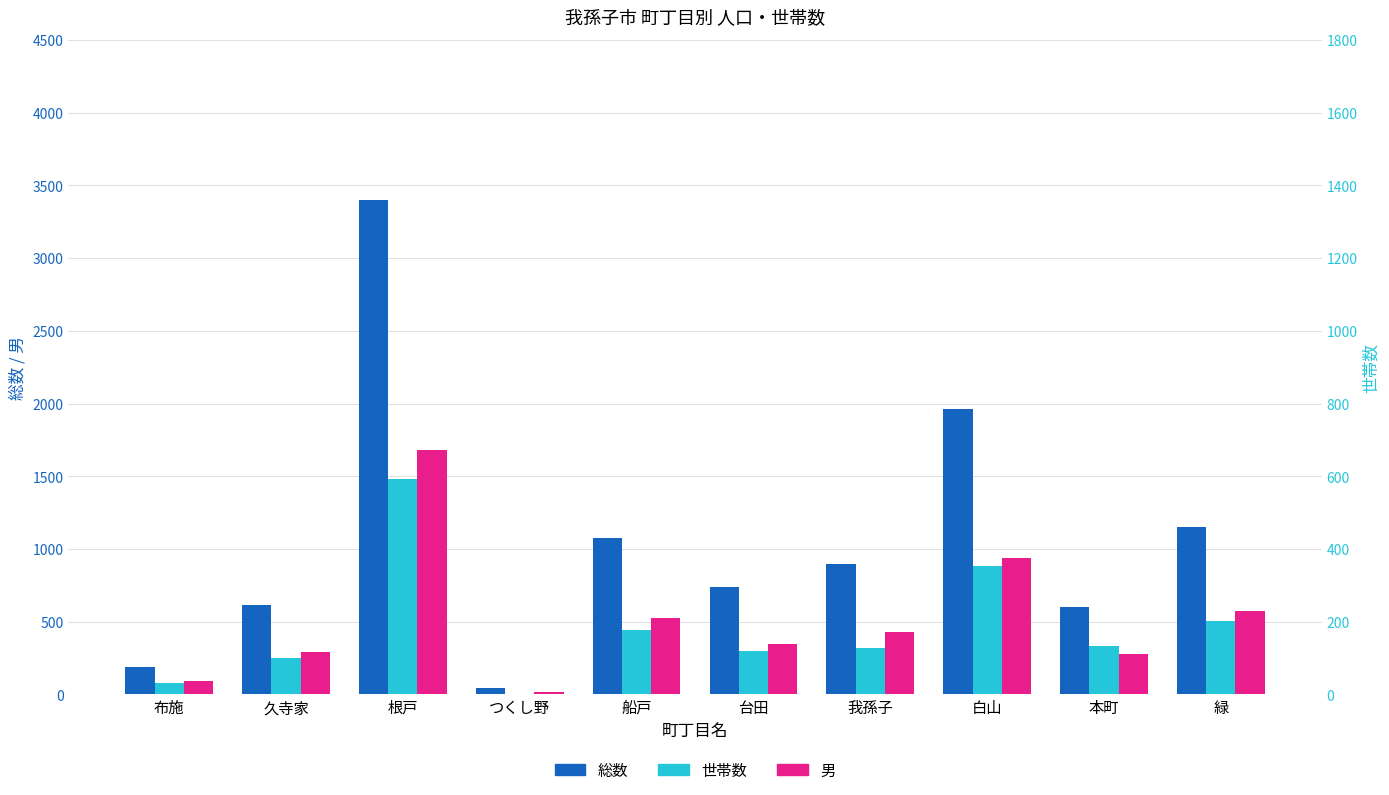

How many distinct data groups are displayed?

3